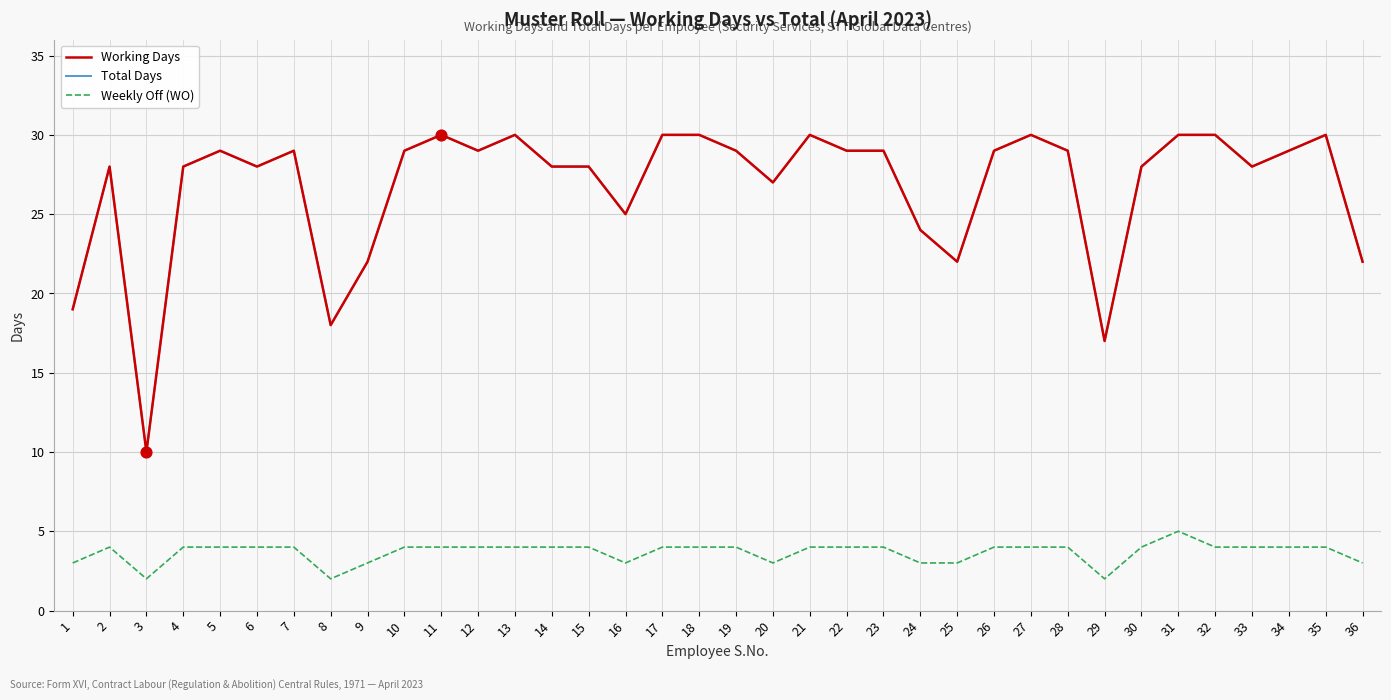

At which category is the sum across all series the highest?

31